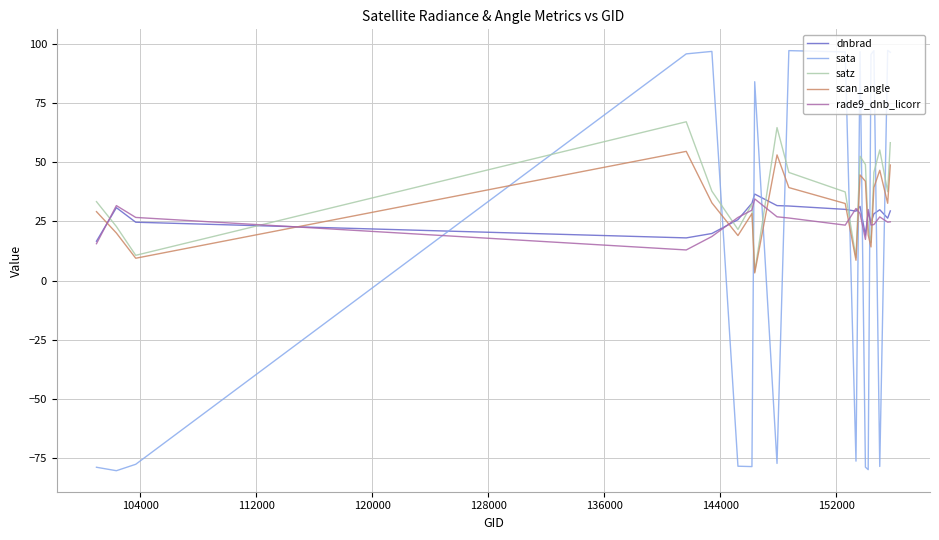

True or false: rade9_dnb_licorr and satz cross at least once.

True